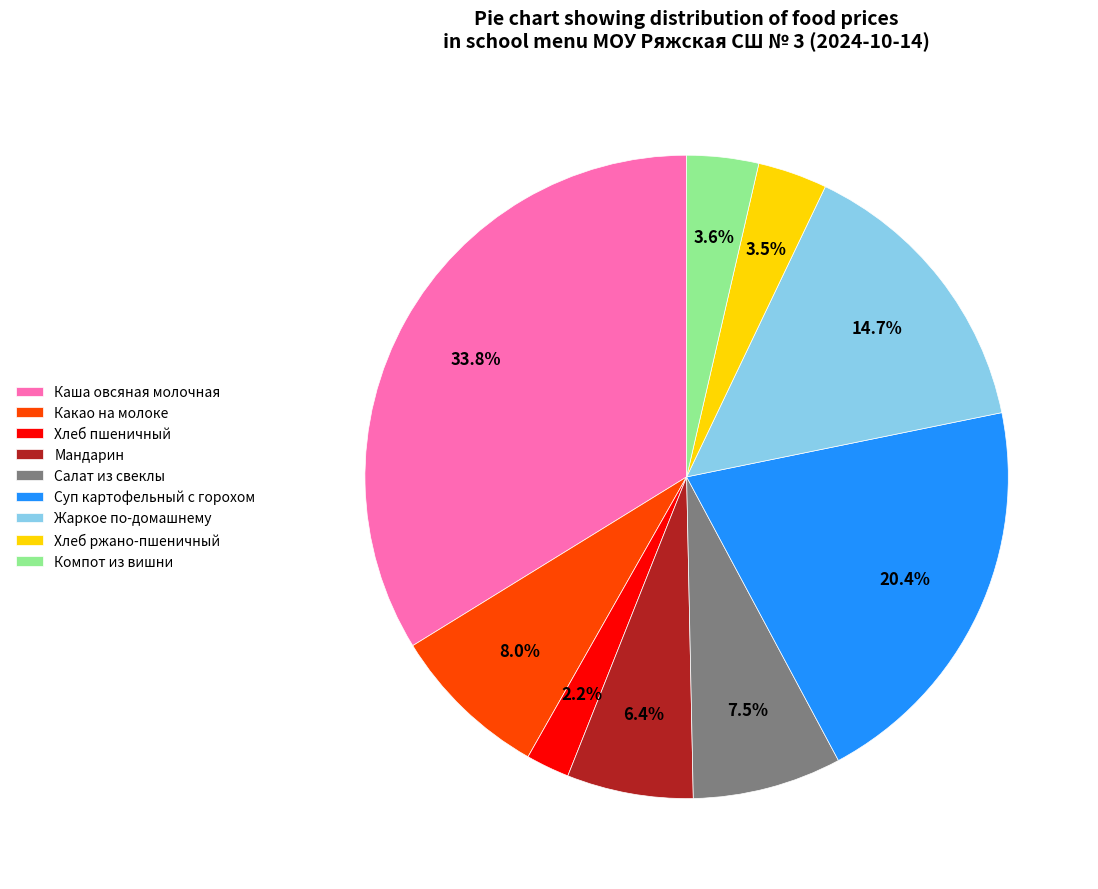

Which slice is the largest?

Каша овсяная молочная